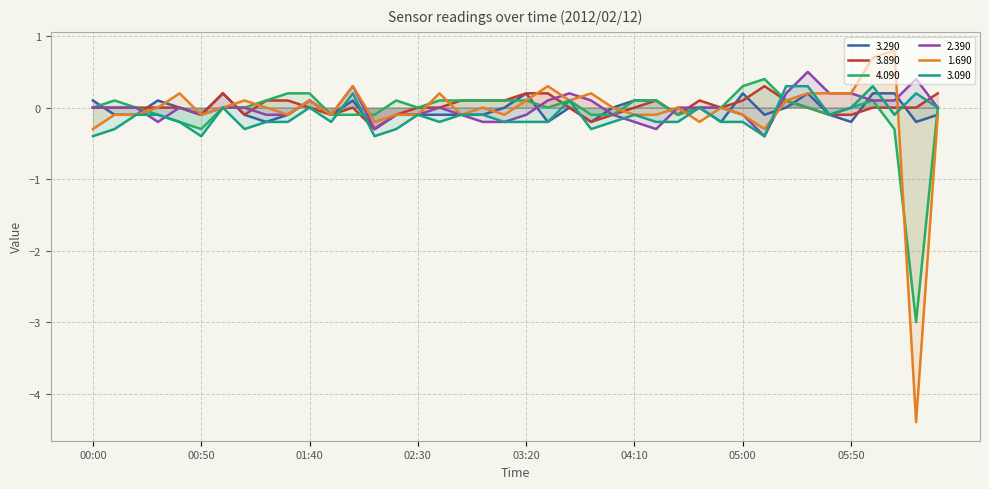

Which series has the largest range (max minus min)?

1.690